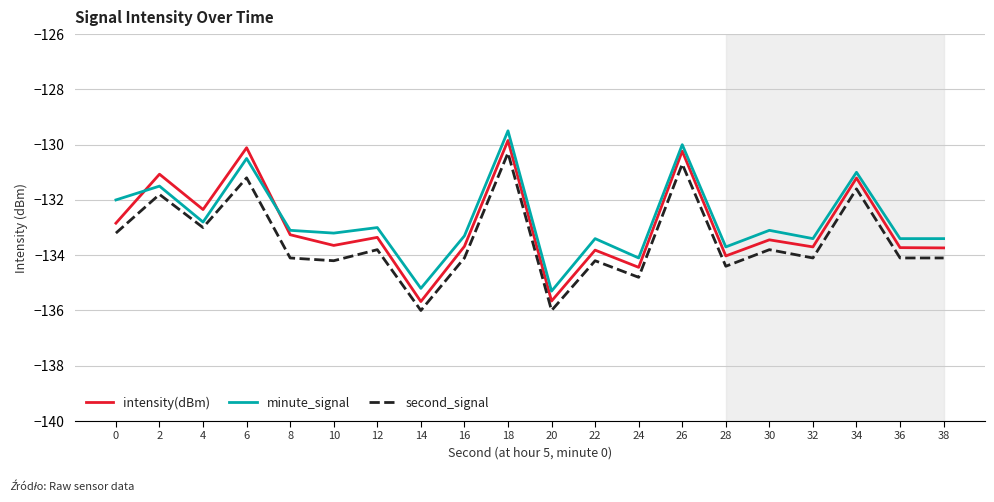

At which label is intensity(dBm) closest to -132?

4